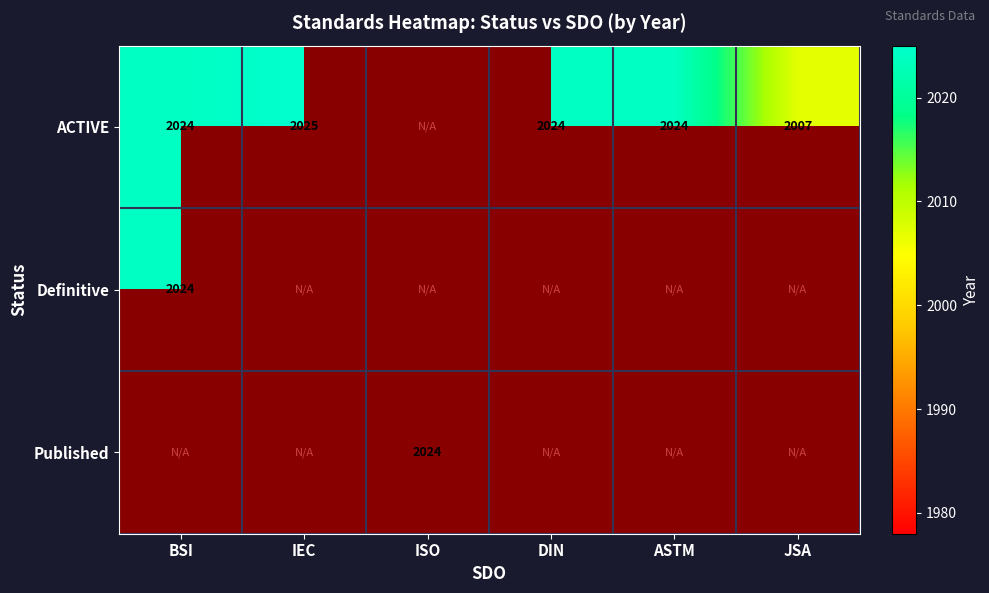

Is it true that Published equals 2024 at ISO?

True